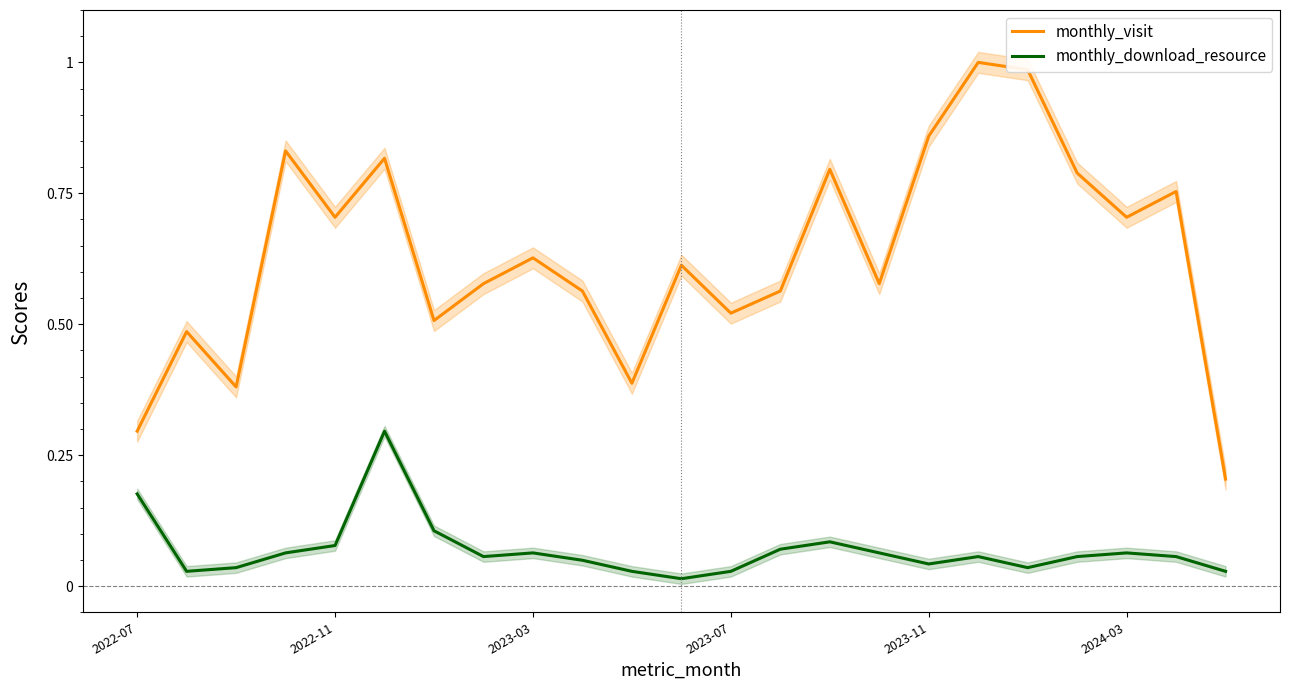

True or false: monthly_visit has more than 2 interior local peaks.

True